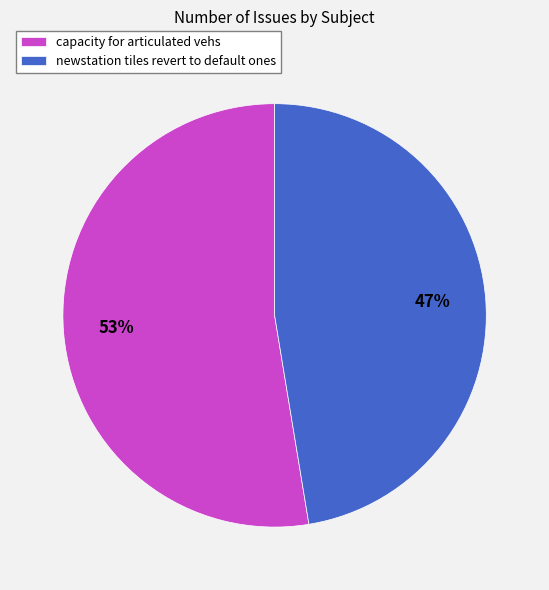

Which category has the smallest portion of the pie?

newstation tiles revert to default ones